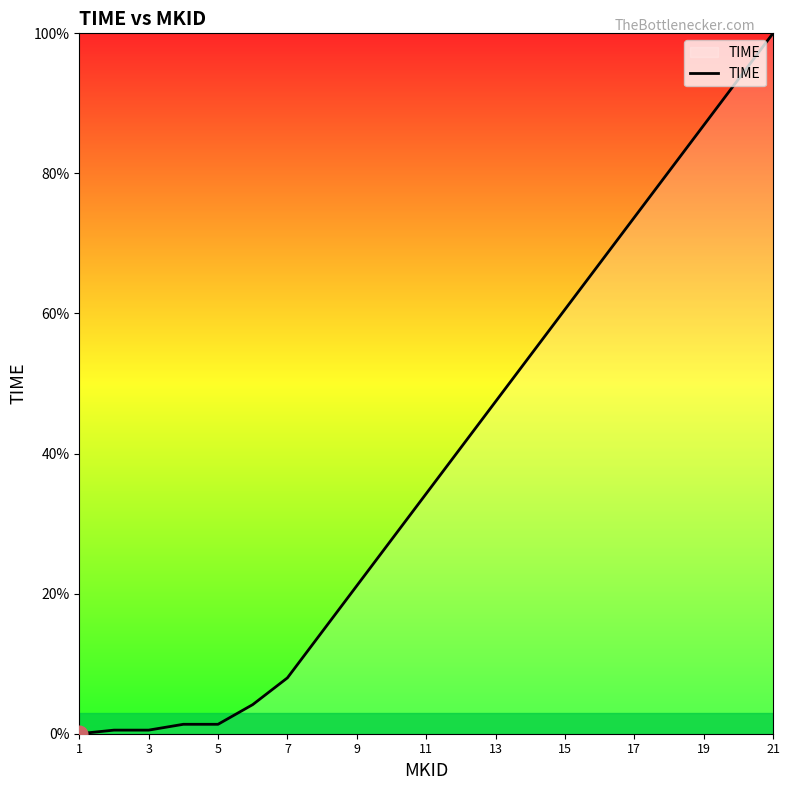

What is the greatest value displayed?

100.0